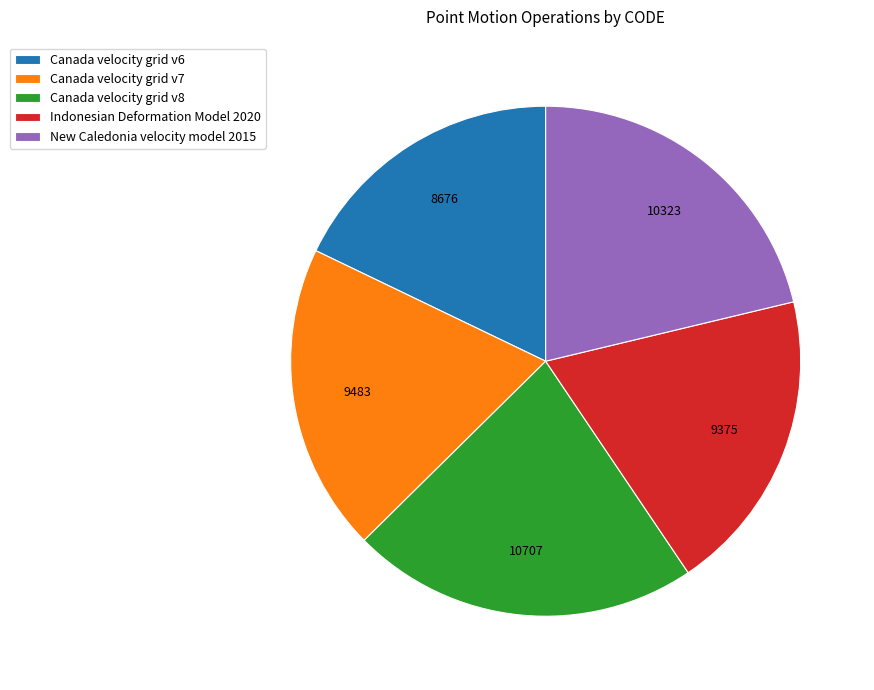

Which has a higher value, Canada velocity grid v7 or Canada velocity grid v8?

Canada velocity grid v8